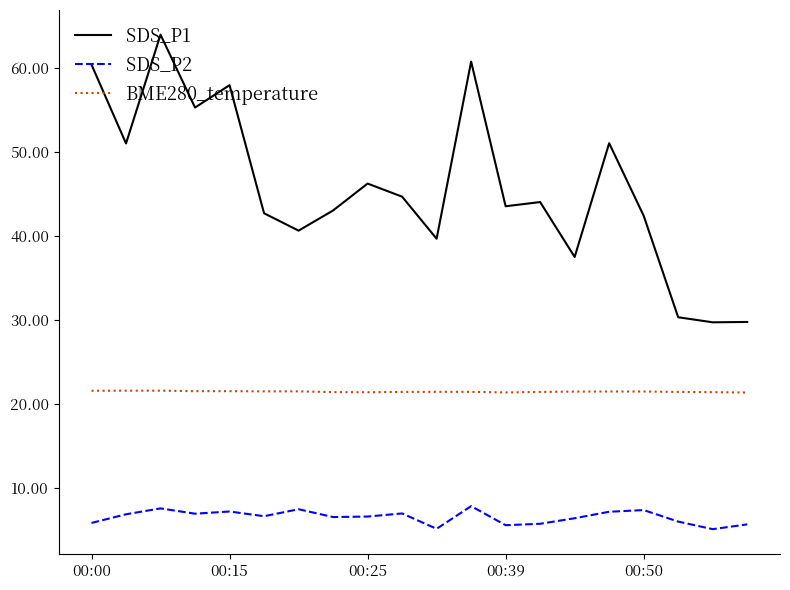

True or false: BME280_temperature and SDS_P2 cross at least once.

False